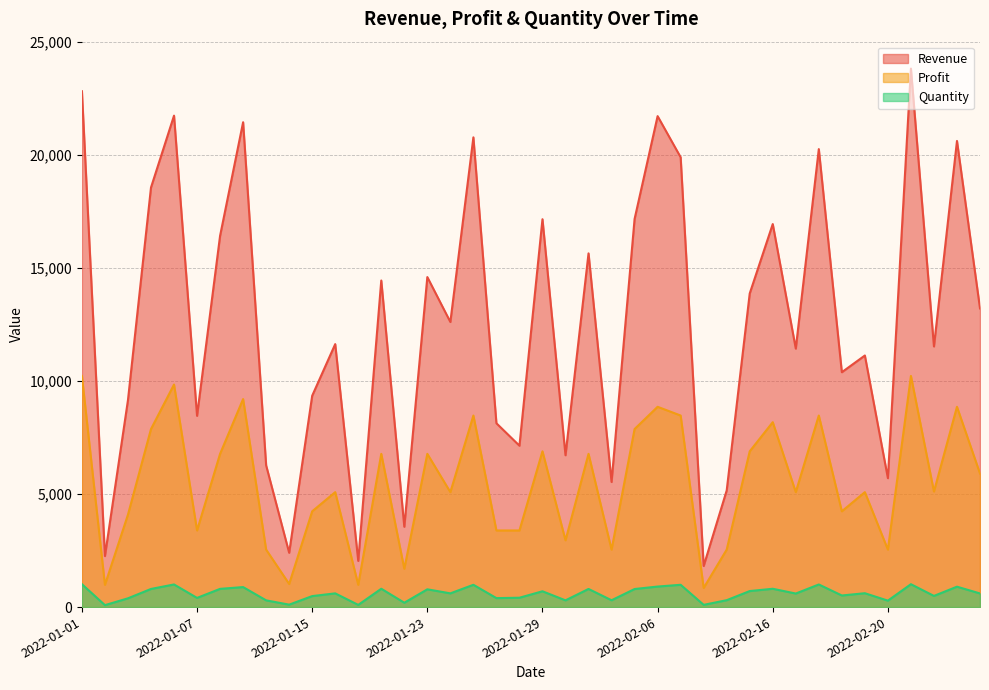

What is the sum of all Revenue values?

503329